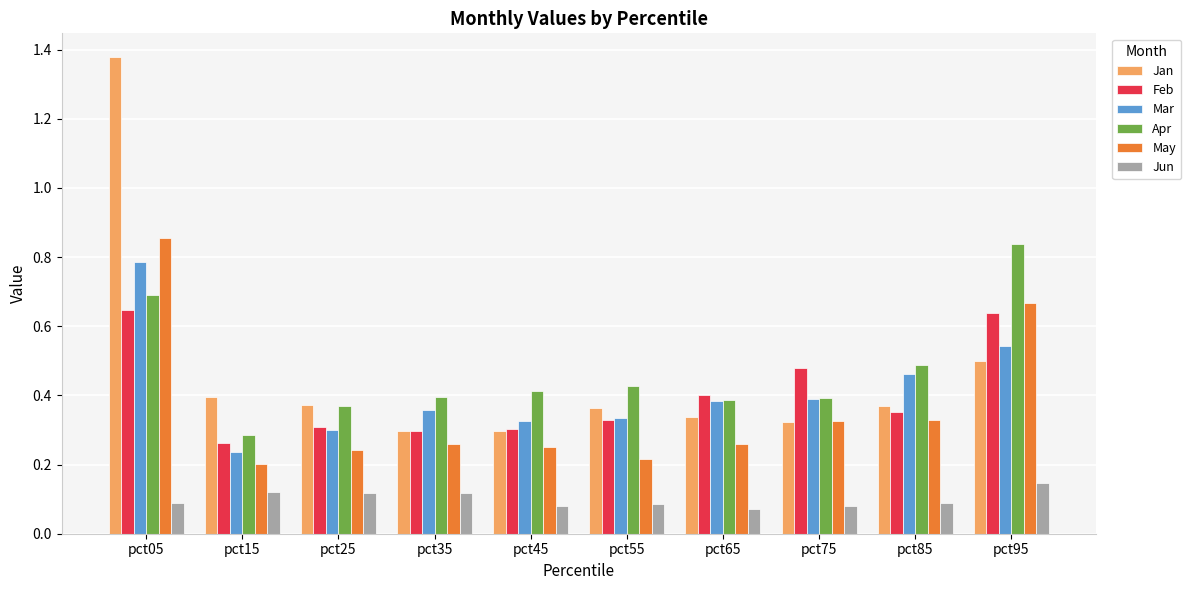

Which series has the largest range (max minus min)?

Jan